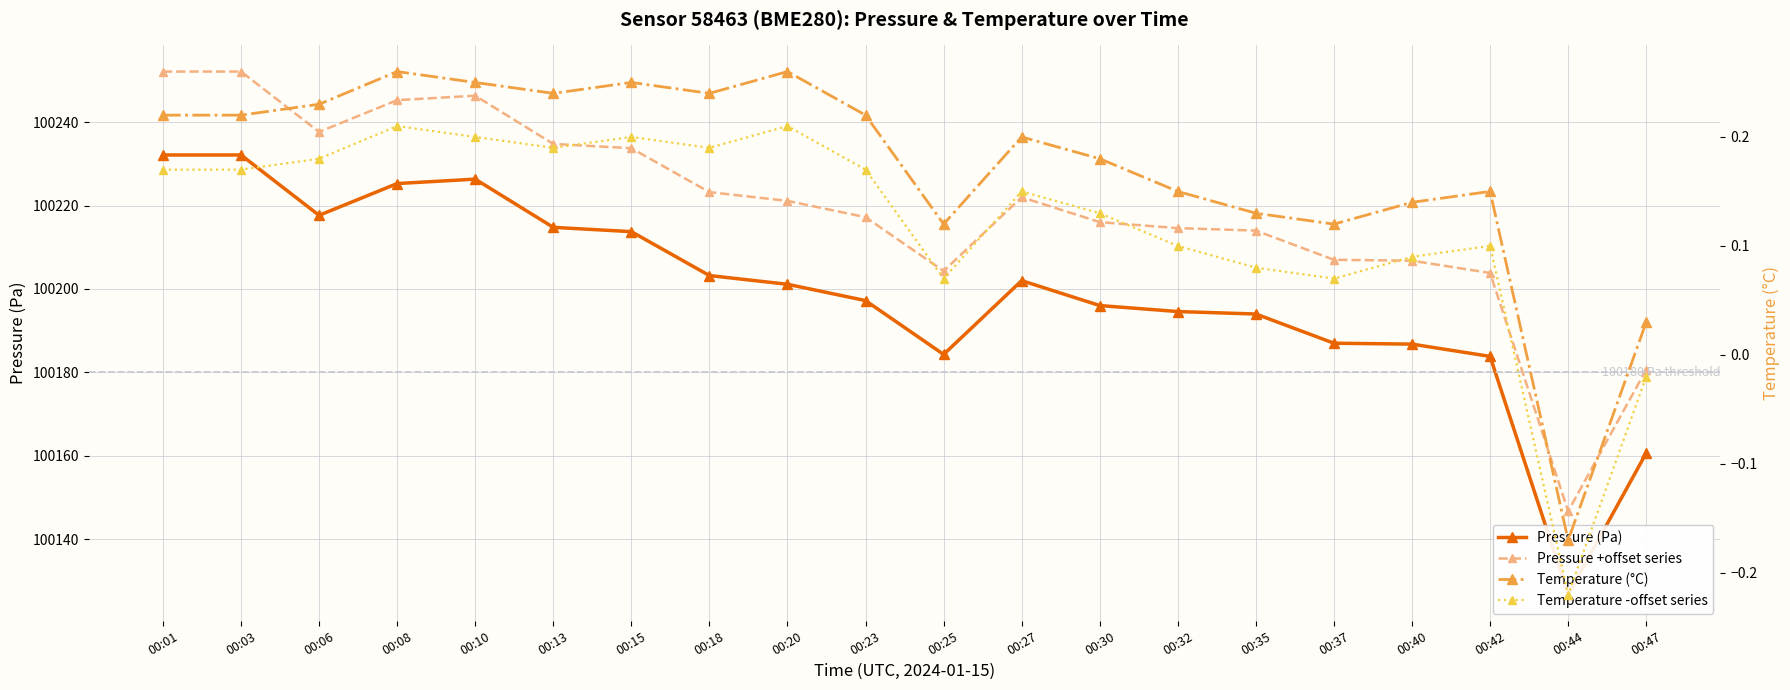

Is the value of Pressure +offset series at 00:40 greater than the value of Temperature -offset series at 00:27?

Yes